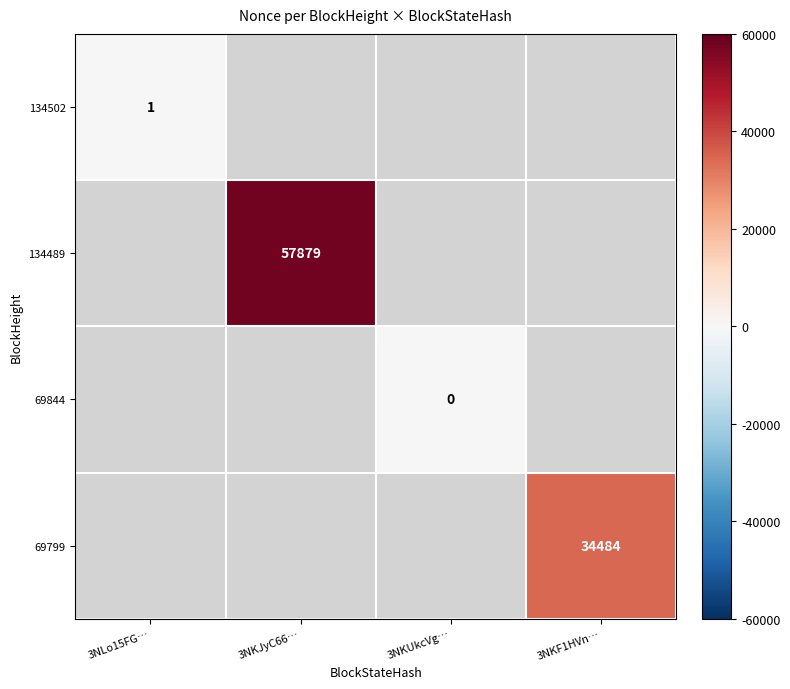

Is it true that 134489 equals 28020 at 3NKJyC66…?

False